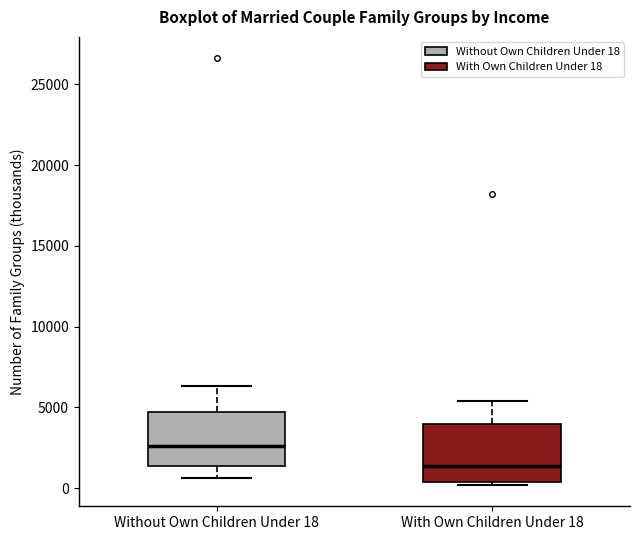

Reading left to right, transcribe this box plot: for each box, give where its median line is, the range the box spans, and where its two whiskers end, as read against the y-axis. The values are not printed on the chart, so give them approximately, as read against the axis.

Without Own Children Under 18: median 2500, box 1500 to 4500, whiskers 500 to 6500
With Own Children Under 18: median 1500, box 500 to 4000, whiskers 0 to 5500